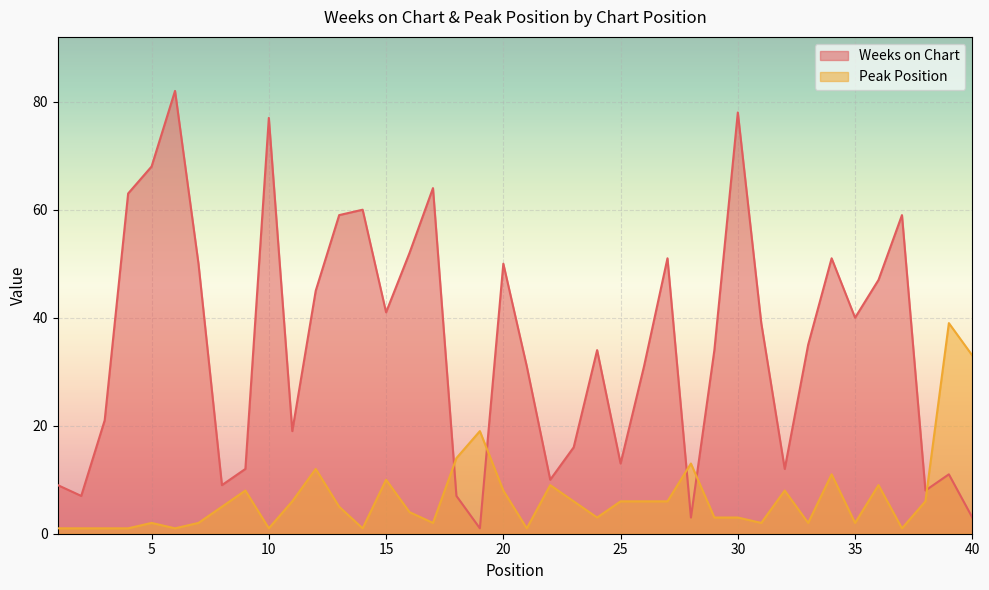

Is it true that Peak Position equals 8 at 13?

False